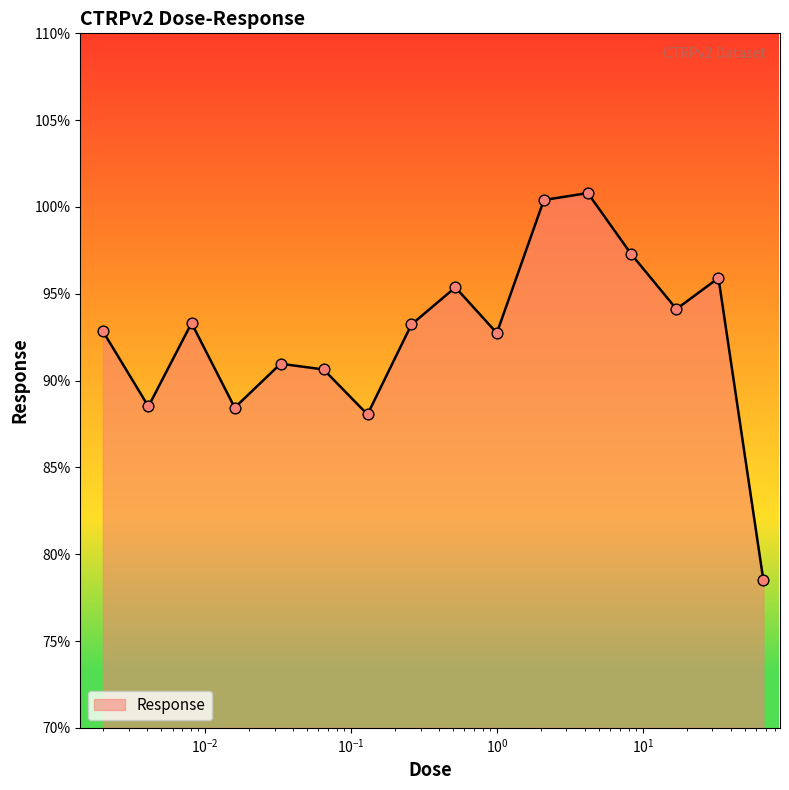

What is the difference between the maximum and minimum values?

22.3